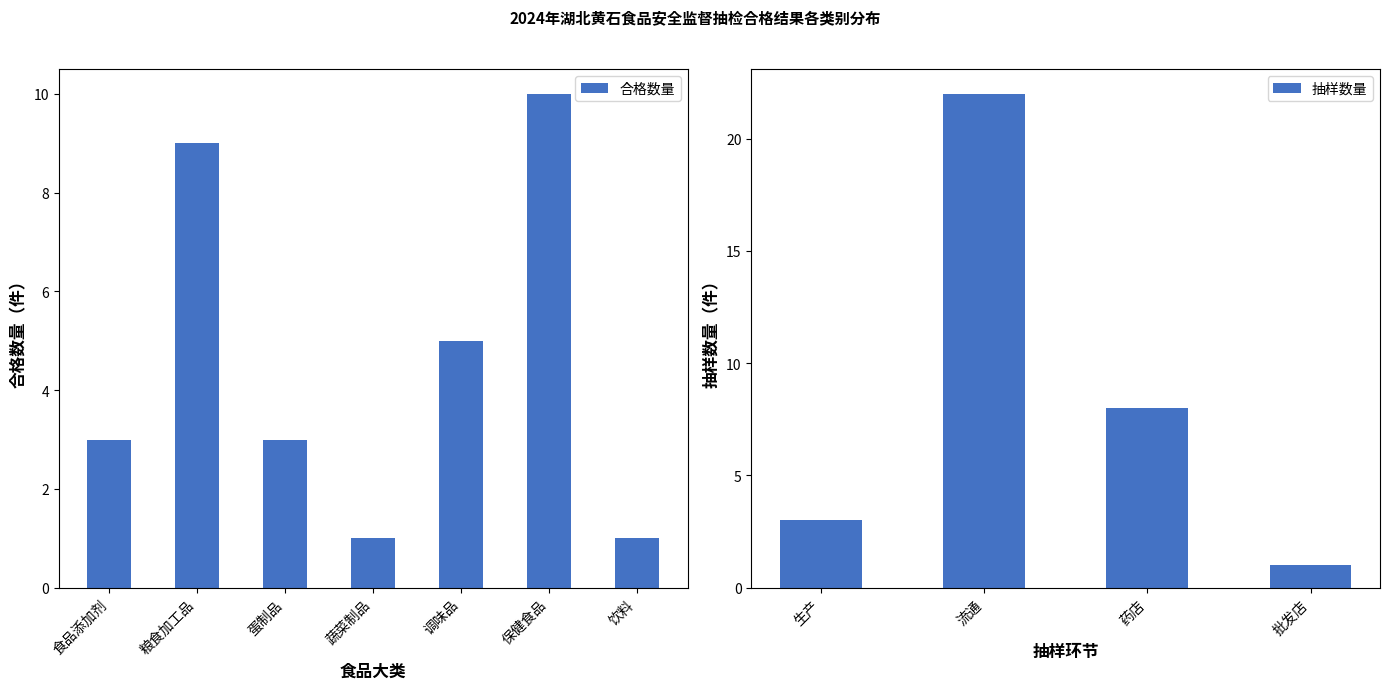

The 合格数量 series shows 1 at 饮料. True or false?

True